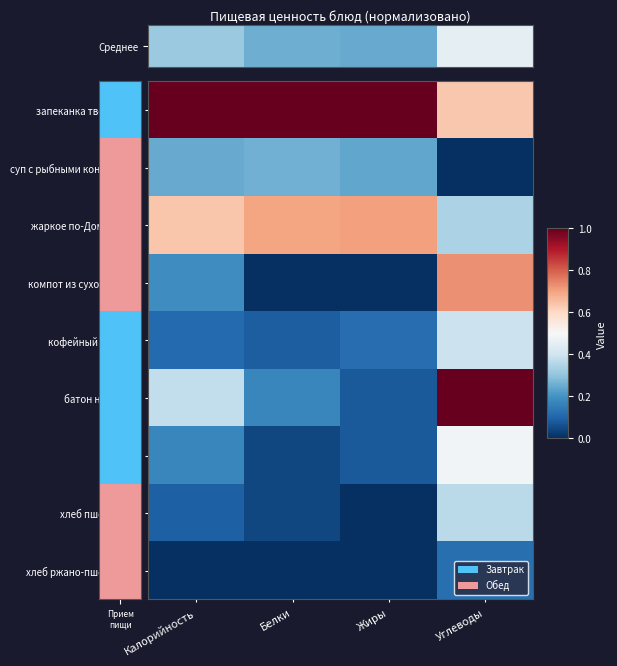

Between Белки and Углеводы, which series saw the biggest shift?

батон нарезной